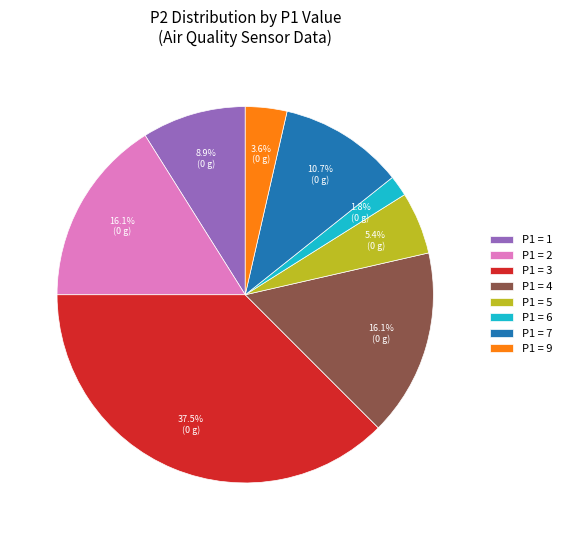

What is the smallest slice in the pie chart?

P1 = 6